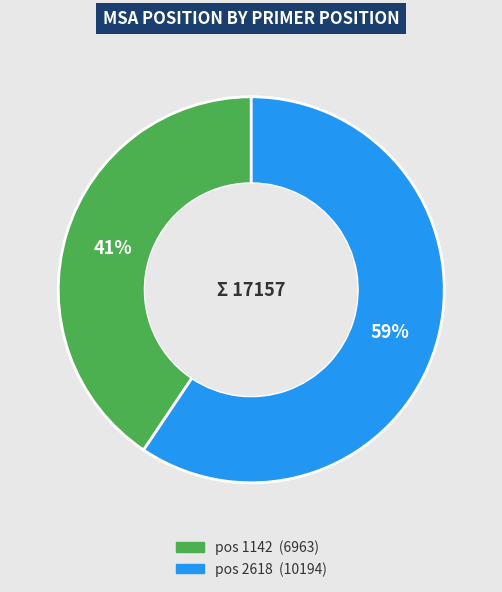

To the nearest percent, what is the average slice percentage?

50%